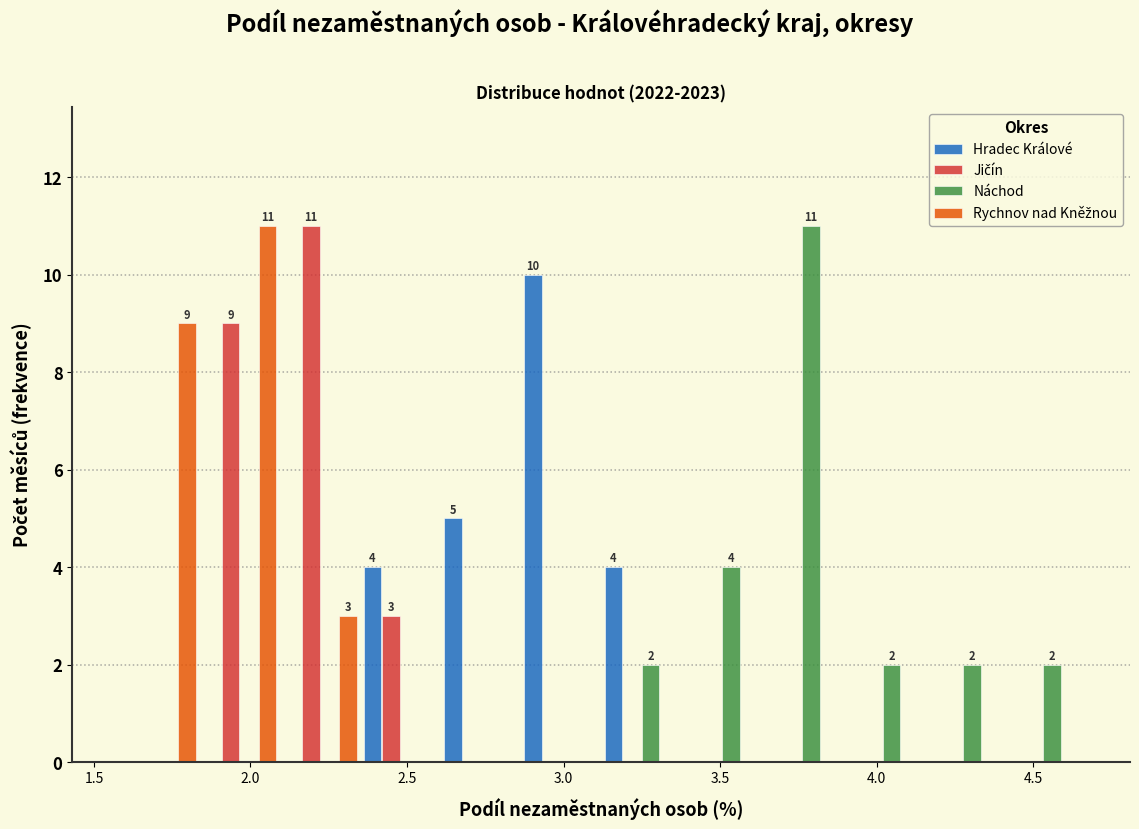

In the Rychnov nad Kněžnou series, which range on the x-axis has the tallest bar?

1.85 to 2.10